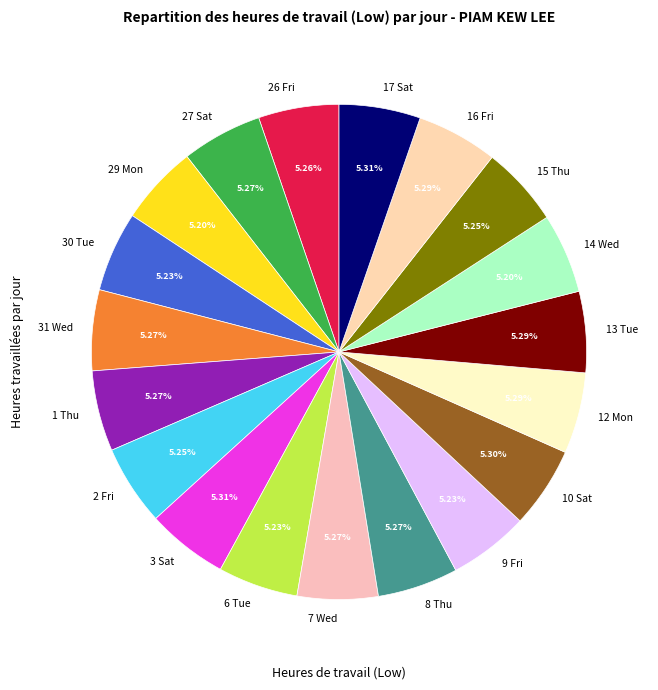

Is the sum of 26 Fri and 7 Wed greater than half?

No